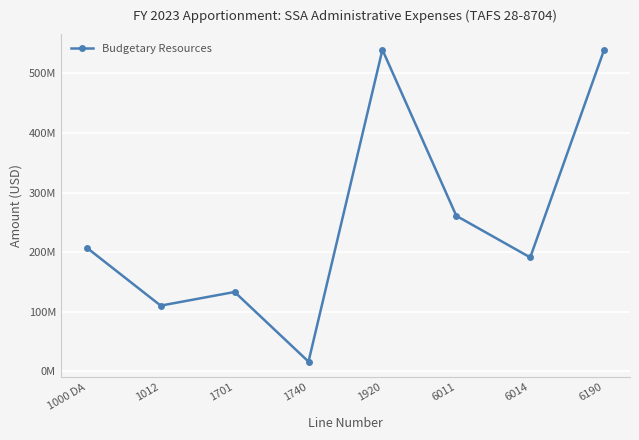

Is this an area chart (filled region under the line)?

No